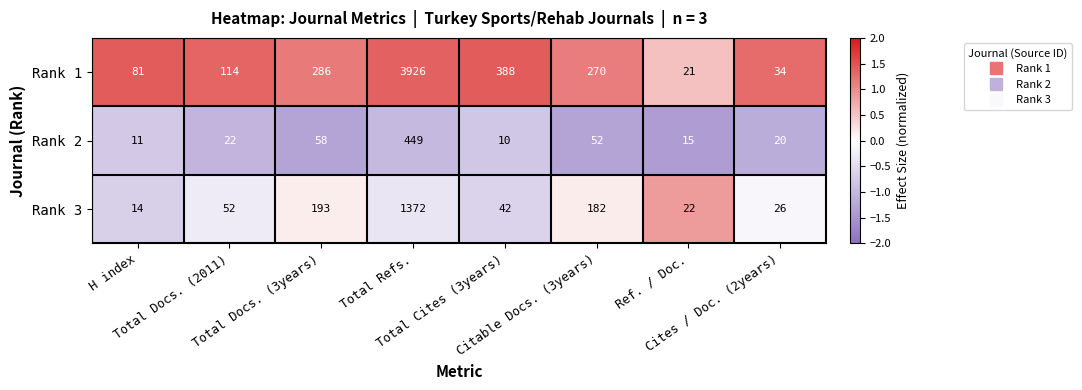

What is the average value of the Rank 1 series?

640